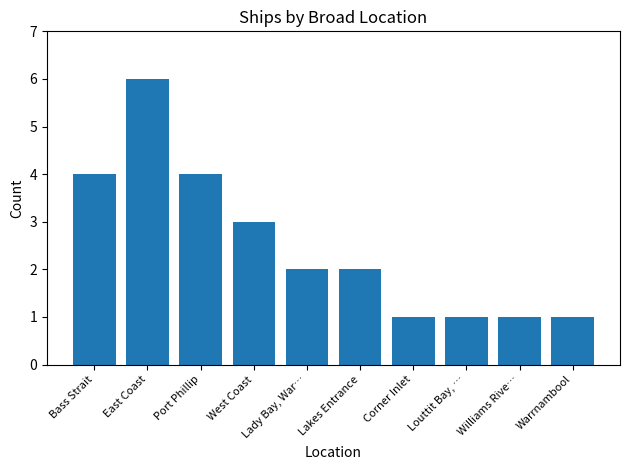

What is the change in value from Bass Strait to East Coast?

+2